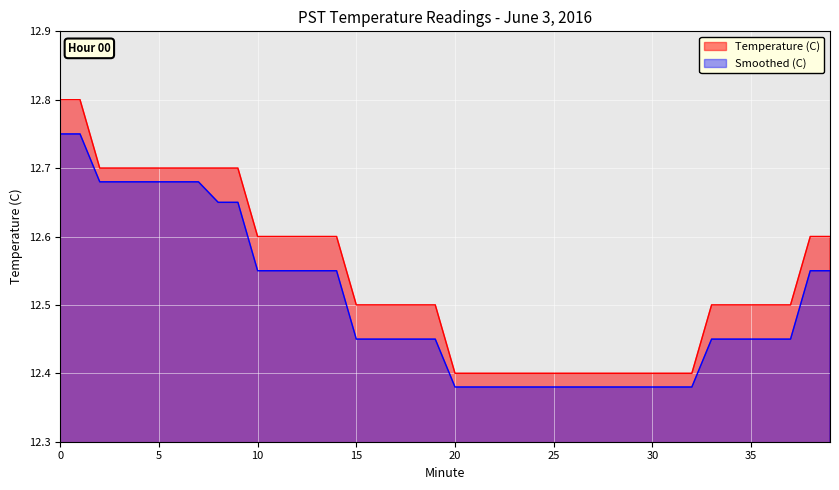

Is the value of Temperature (C) at 6 greater than the value of Smoothed (C) at 22?

Yes